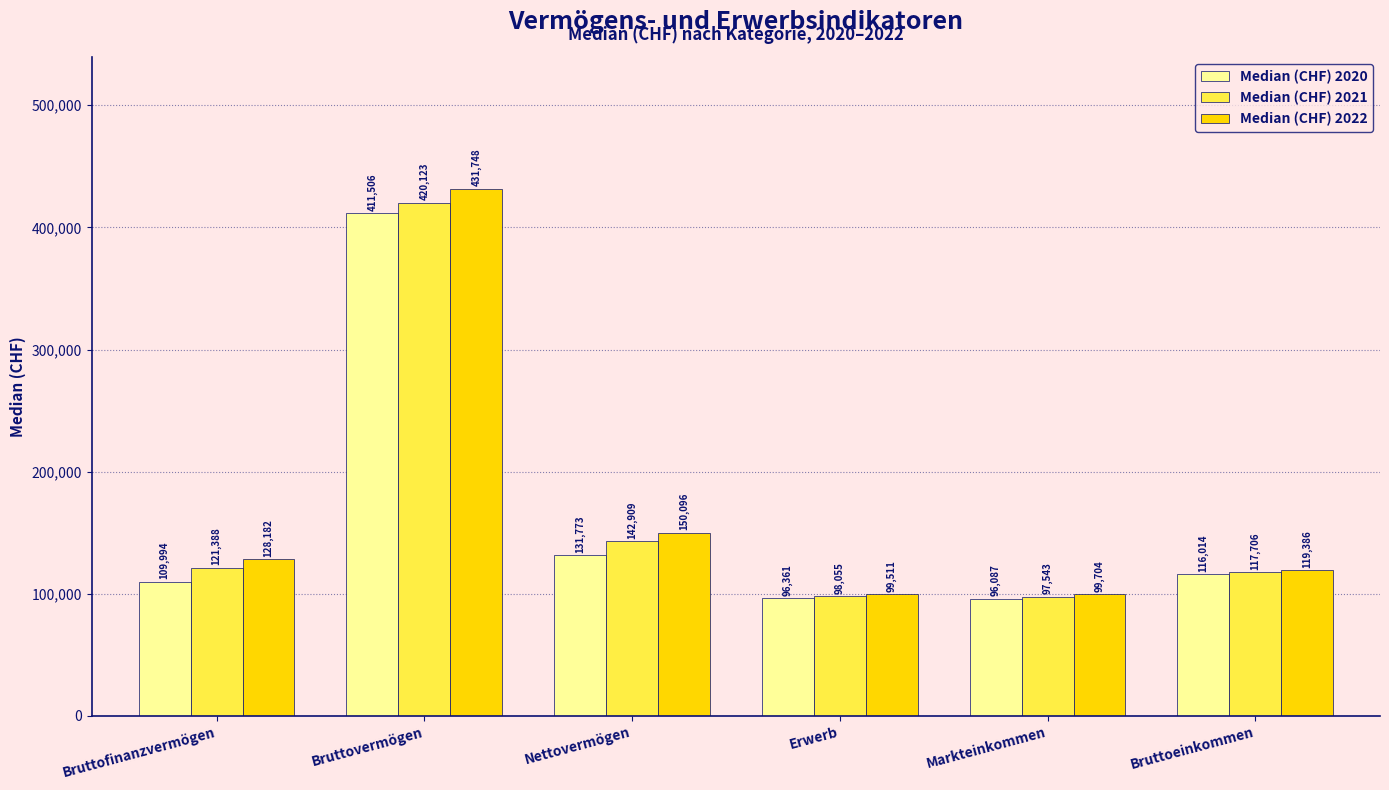

At how many categories does at least one series exceed 222087?

1